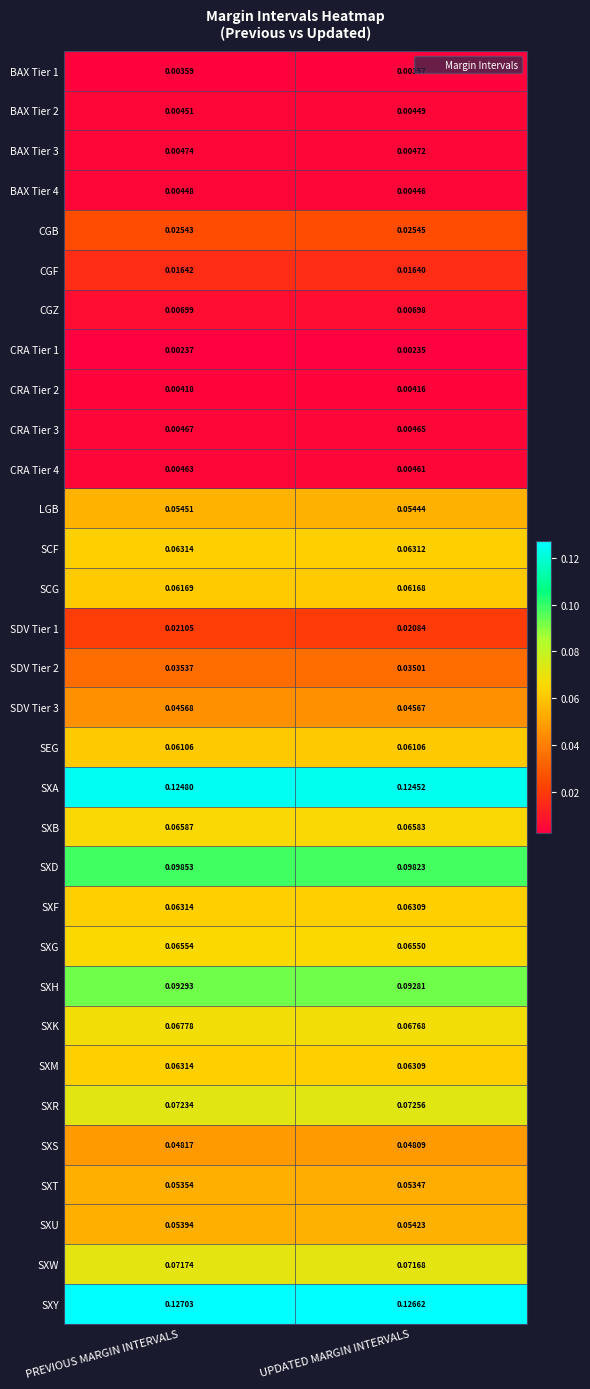

At which label is SDV Tier 2 closest to 0?

UPDATED MARGIN INTERVALS